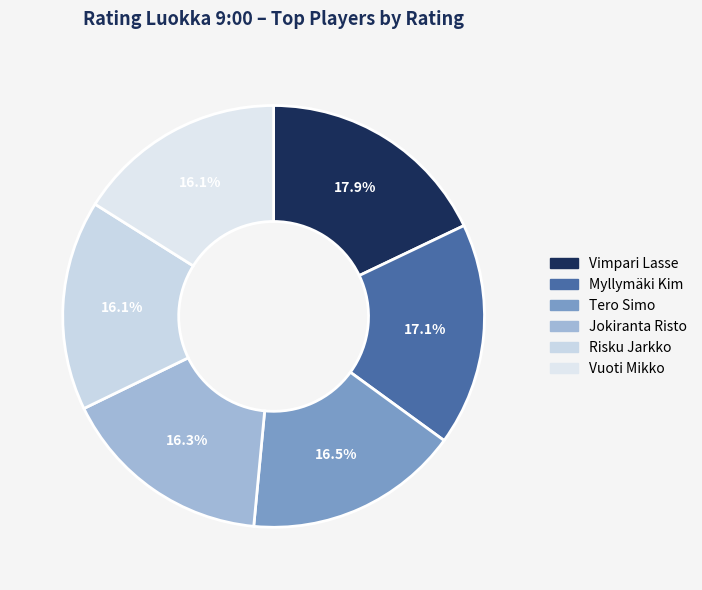

Approximately how many times larger is the value at Tero Simo compared to Myllymäki Kim?

1.0